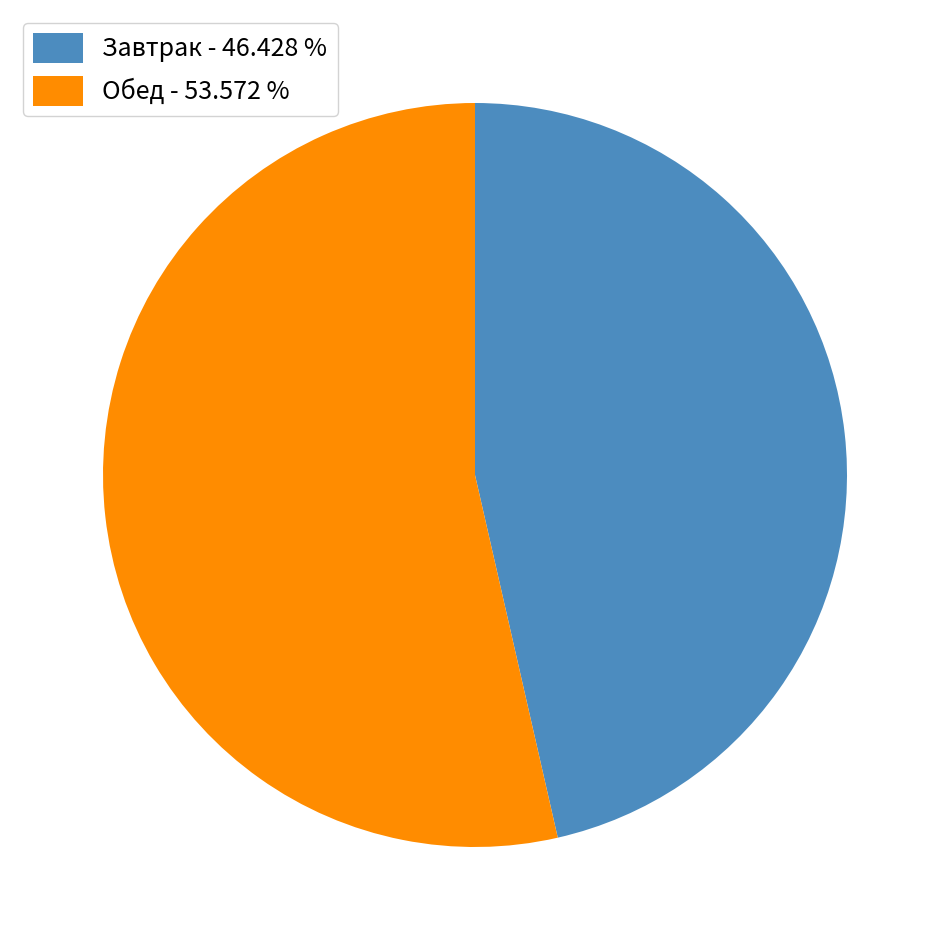

Which slice is the largest?

Обед - 53.572 %